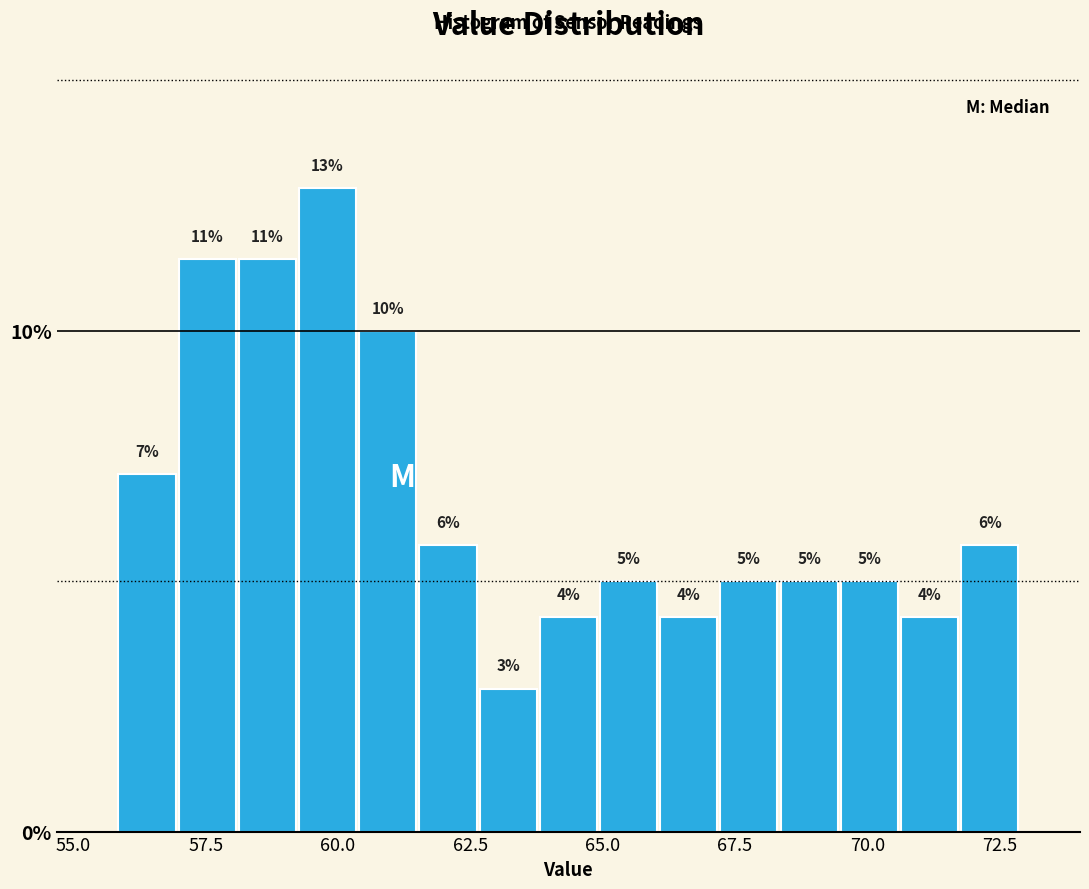

Read against the x-axis, roughly where is the centre of the tallest bar?

60.0